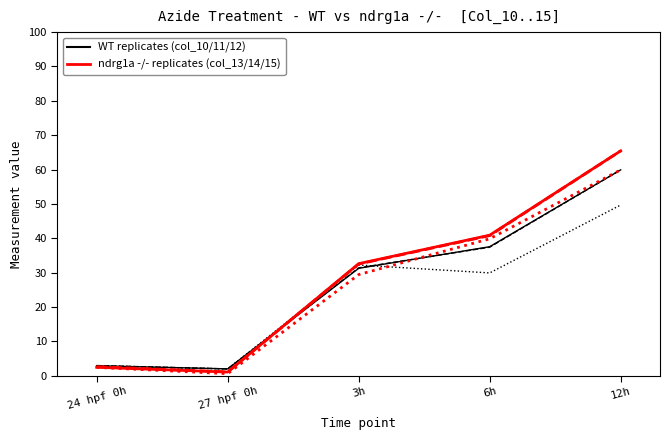

What is the spread (max minus min) of values at 3h?

1.3